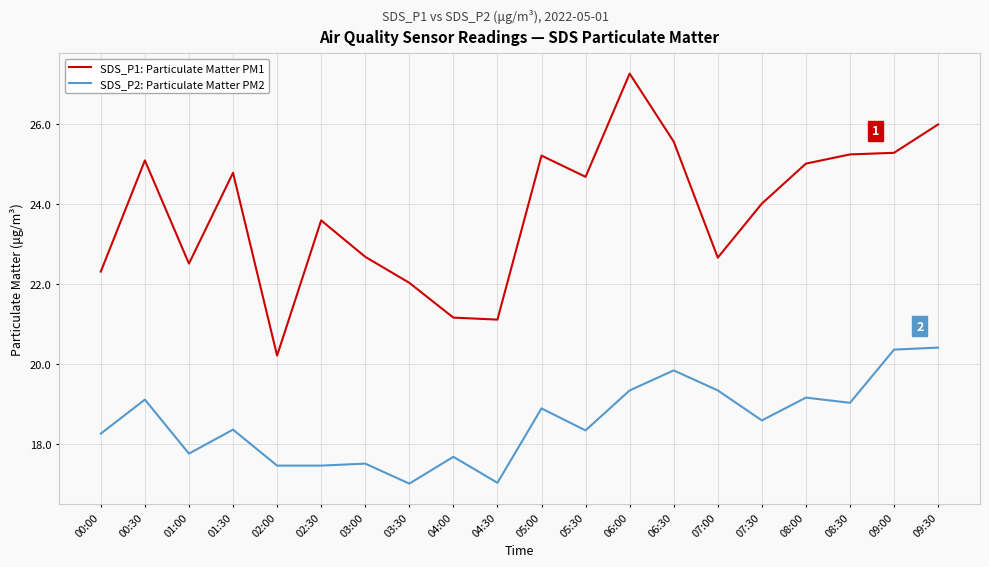

True or false: SDS_P2: Particulate Matter PM2 and SDS_P1: Particulate Matter PM1 cross at least once.

False